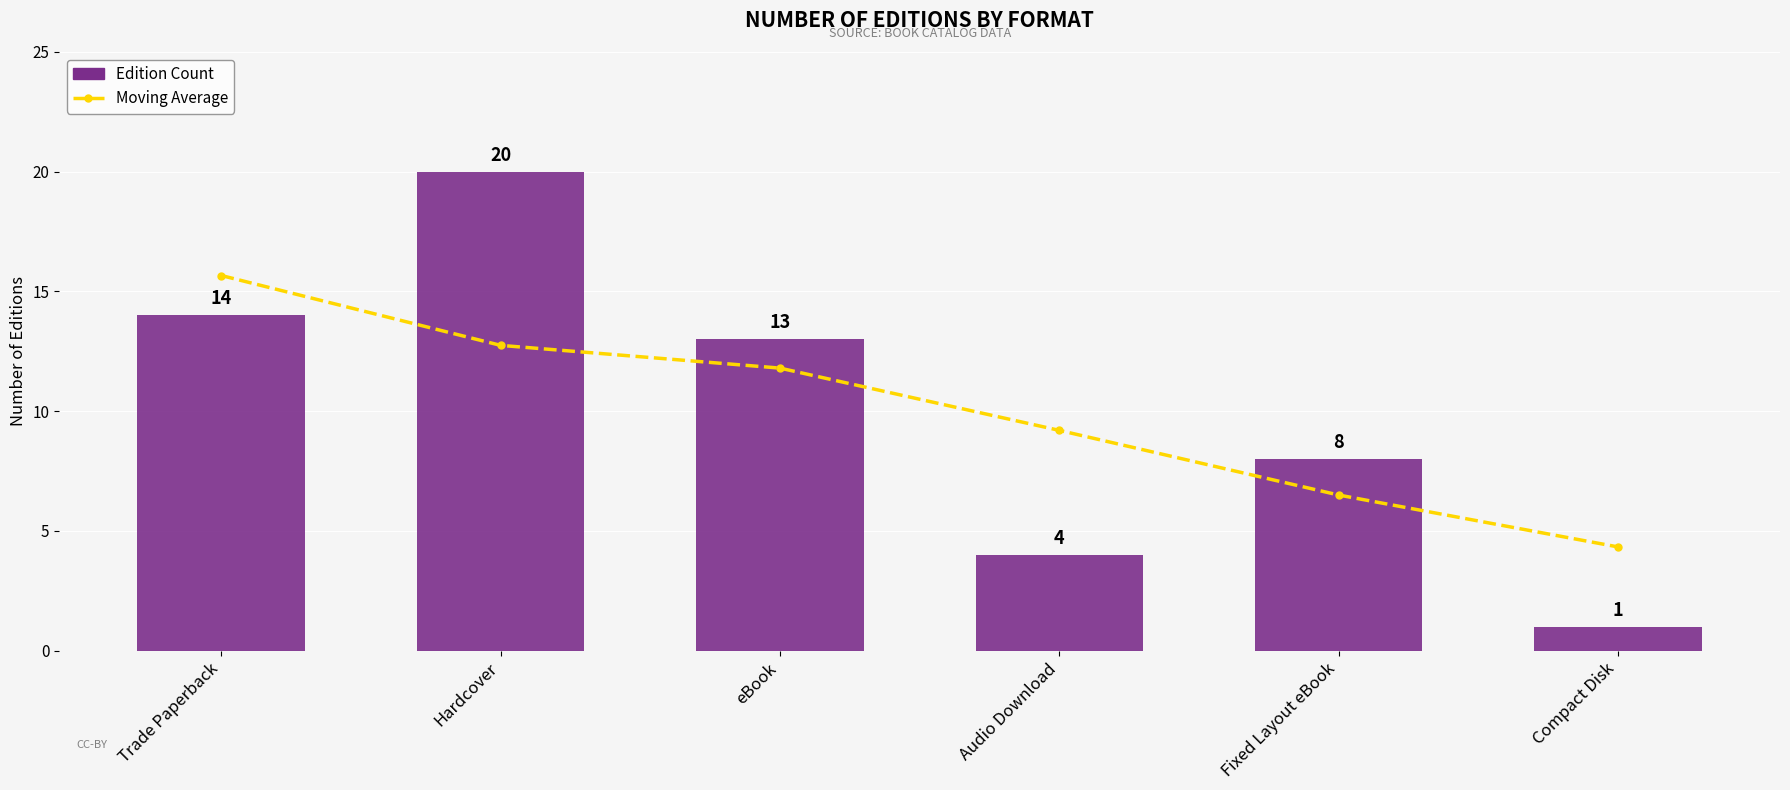

What is the maximum value for Moving Average?

15.7